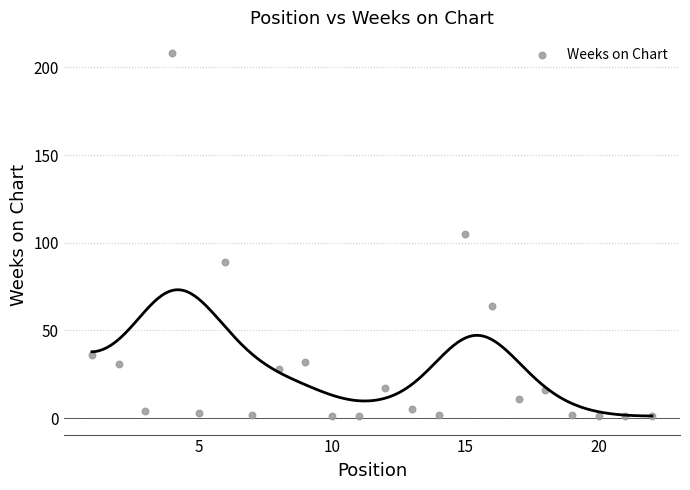

What is the range of Y values (max minus min)?

207